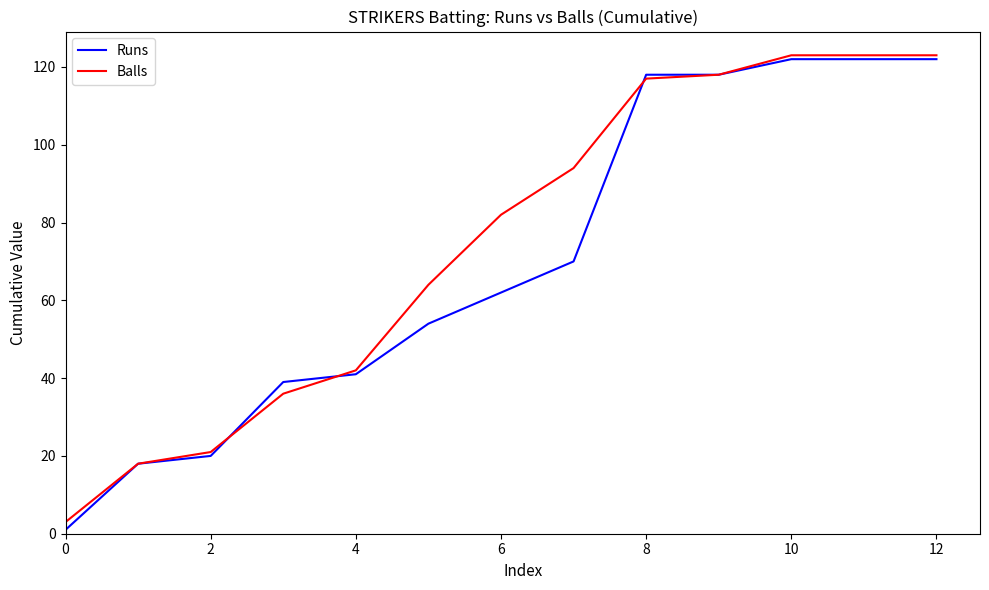

Which series has the widest spread of values?

Runs